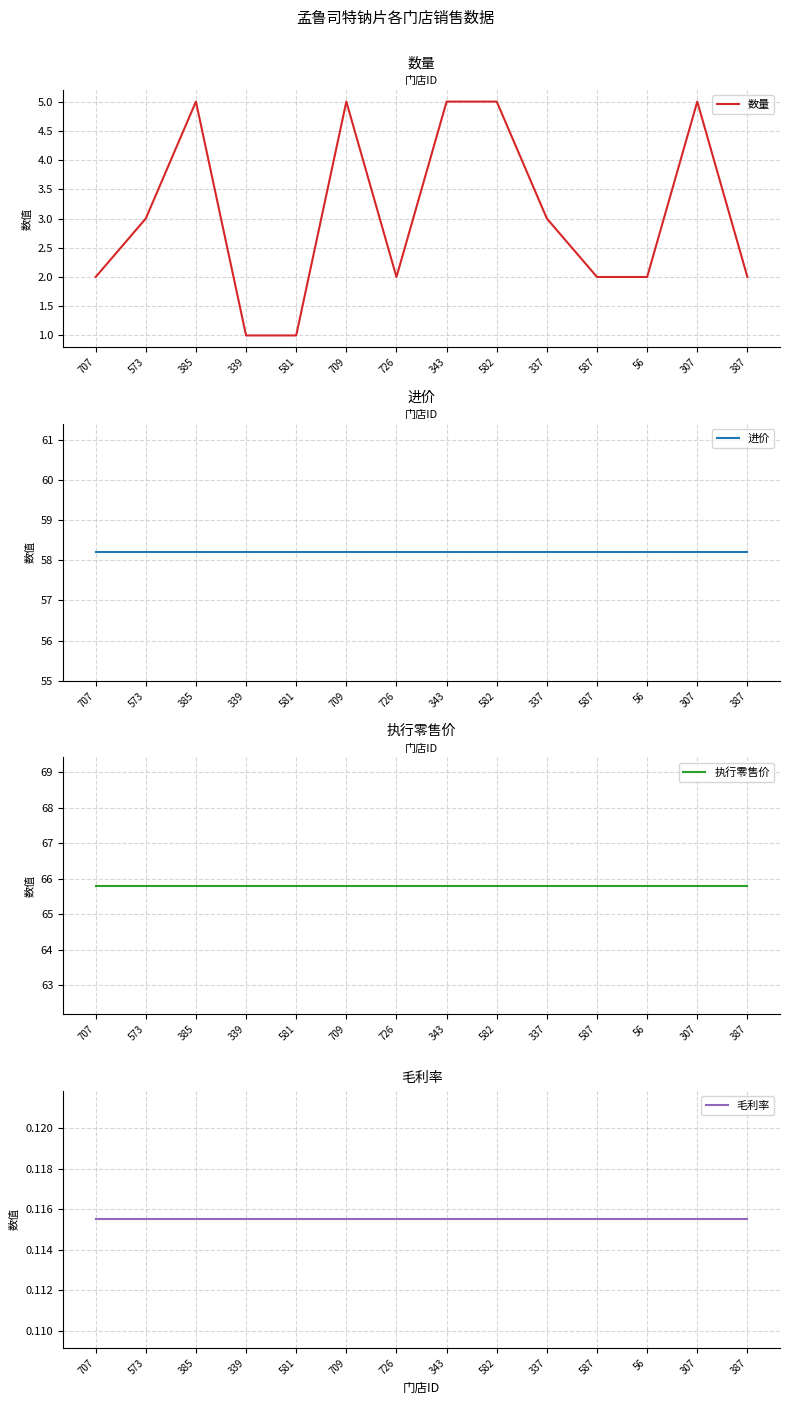

Reading left to right, transcribe all the data shown in this chart.

数量: 707=2.0	573=3.0	385=5.0	339=1.0	581=1.0	709=5.0	726=2.0	343=5.0	582=5.0	337=3.0	587=2.0	56=2.0	307=5.0	387=2.0
进价: 707=58.2	573=58.2	385=58.2	339=58.2	581=58.2	709=58.2	726=58.2	343=58.2	582=58.2	337=58.2	587=58.2	56=58.2	307=58.2	387=58.2
执行零售价: 707=65.8	573=65.8	385=65.8	339=65.8	581=65.8	709=65.8	726=65.8	343=65.8	582=65.8	337=65.8	587=65.8	56=65.8	307=65.8	387=65.8
毛利率: 707=0.1	573=0.1	385=0.1	339=0.1	581=0.1	709=0.1	726=0.1	343=0.1	582=0.1	337=0.1	587=0.1	56=0.1	307=0.1	387=0.1